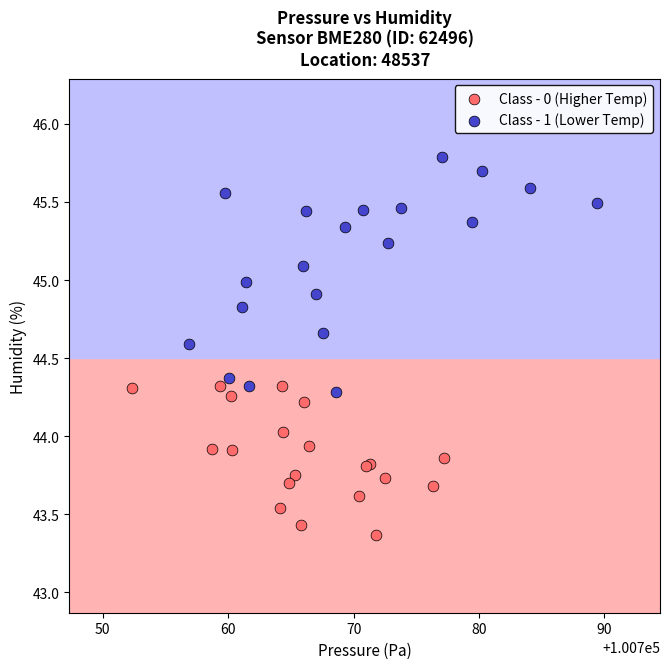

Which series contains the highest Y value?

Class - 1 (Lower Temp)